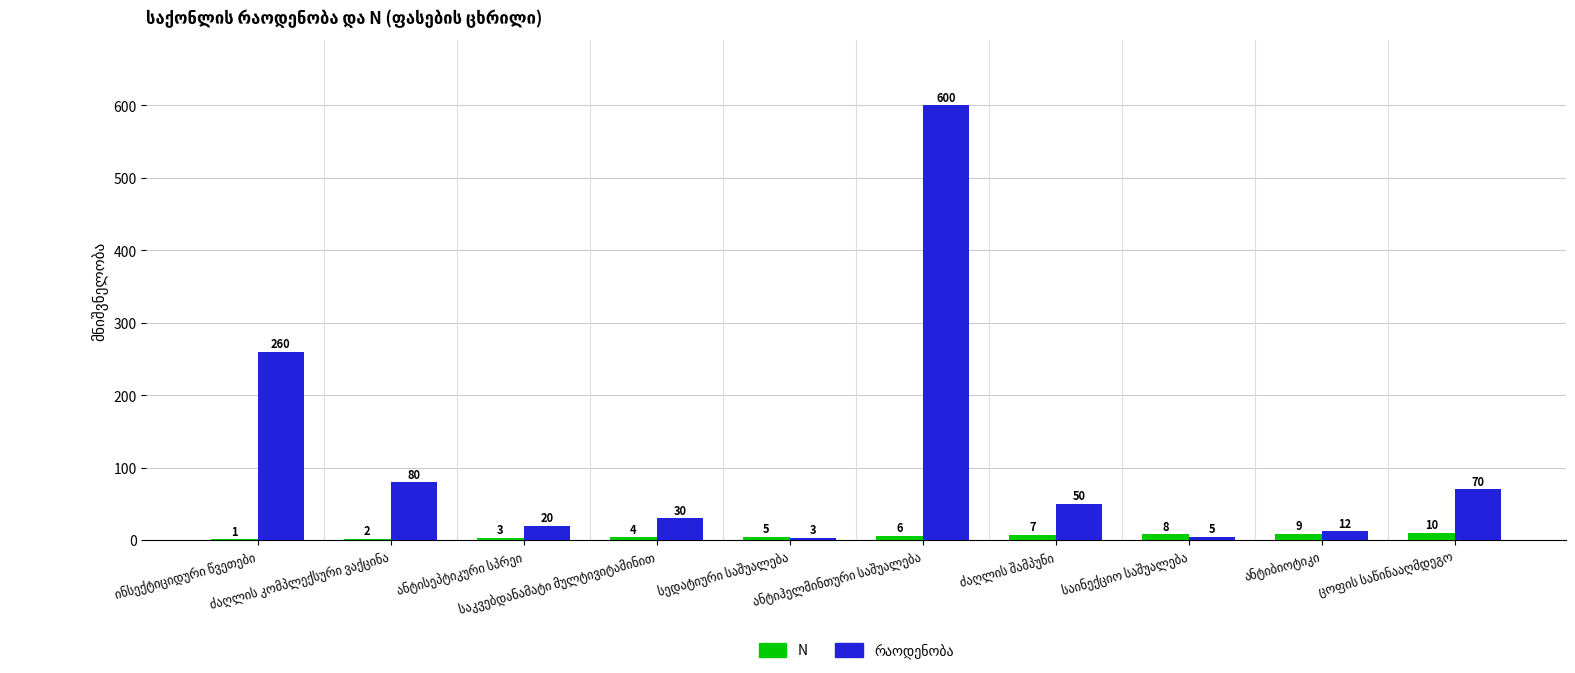

What is the greatest value displayed?

600